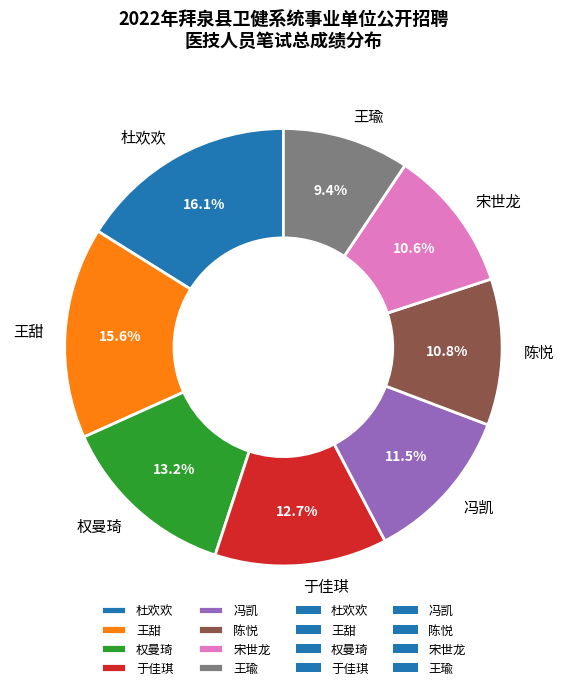

What portion of the pie excludes 权曼琦?

86.8%